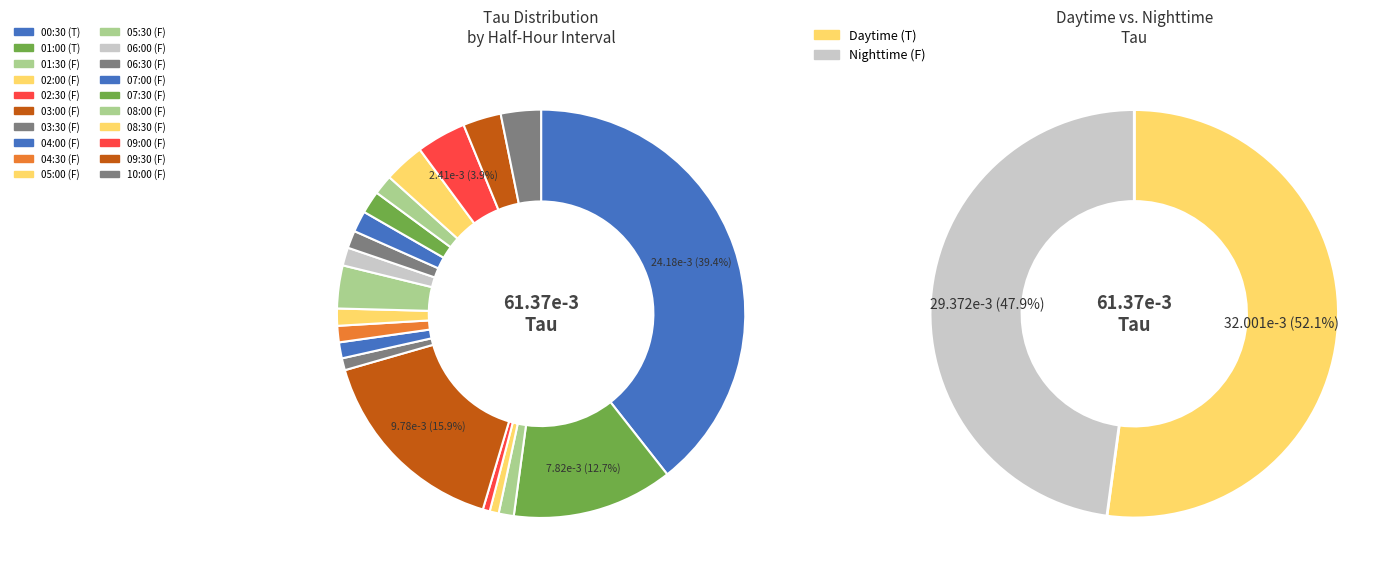

How much of the chart is everything except 07:00?

98.3%